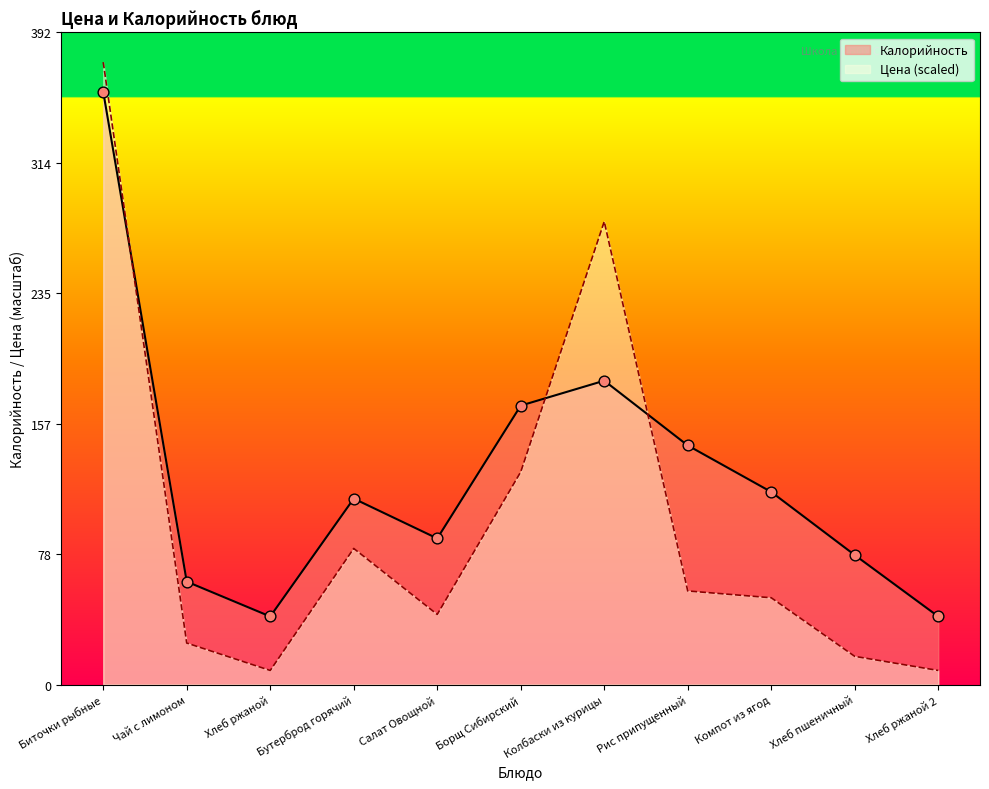

Which series contains the highest Y value?

Цена